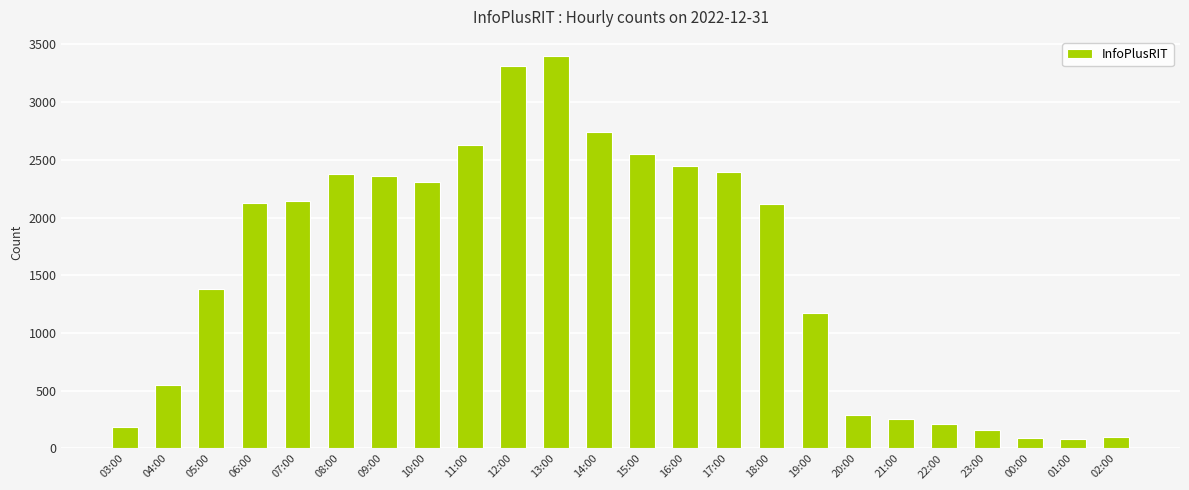

Is it true that the value at 11:00 is 2629?

True